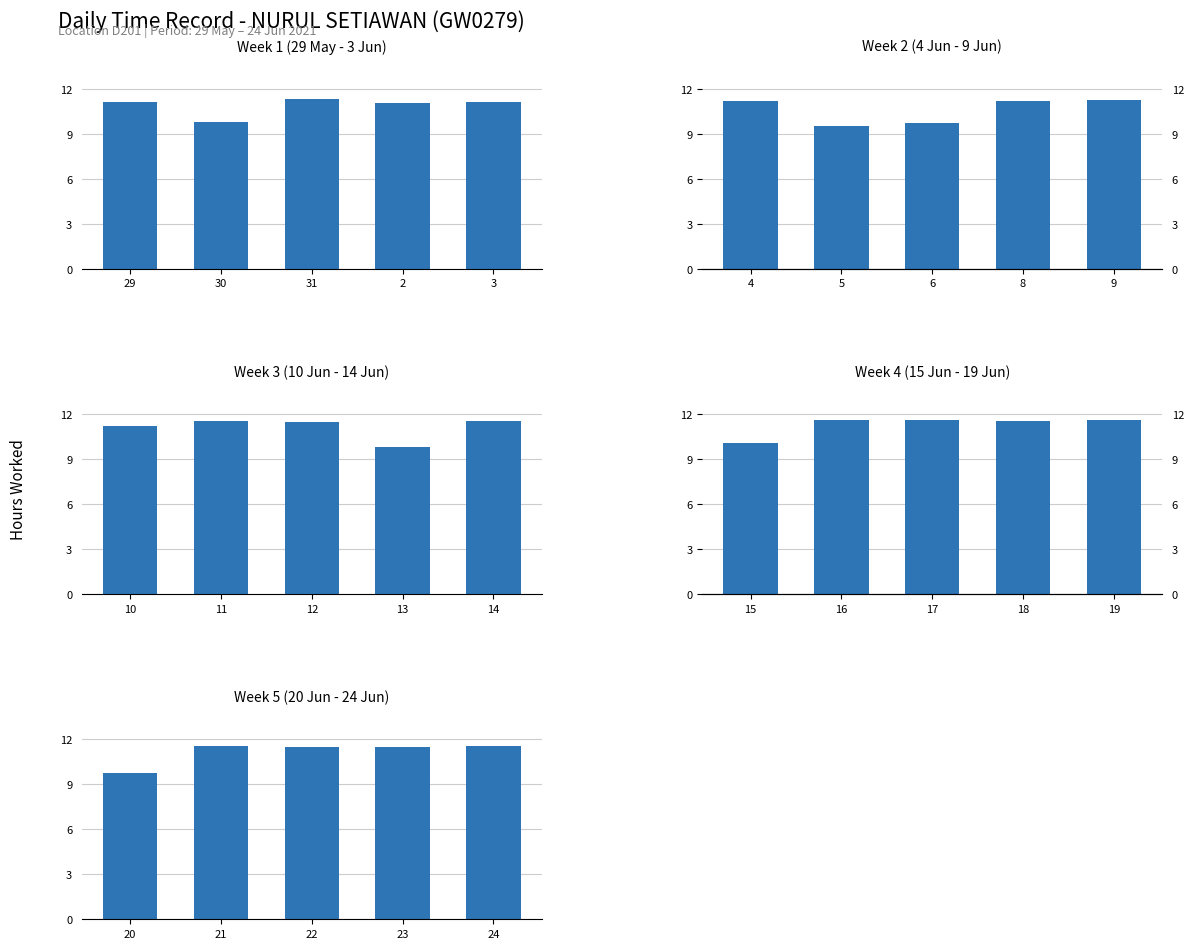

Which has a higher value, 3 or 2?

3